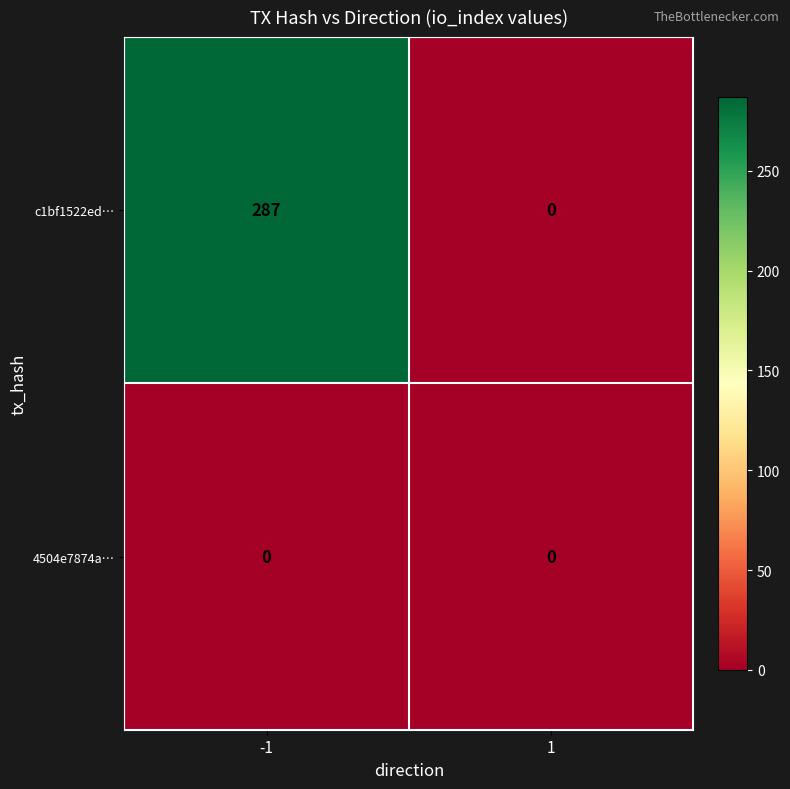

Reading right to left, what are all the values shown in this chart?

c1bf1522ed…: 0	287
4504e7874a…: 0	0